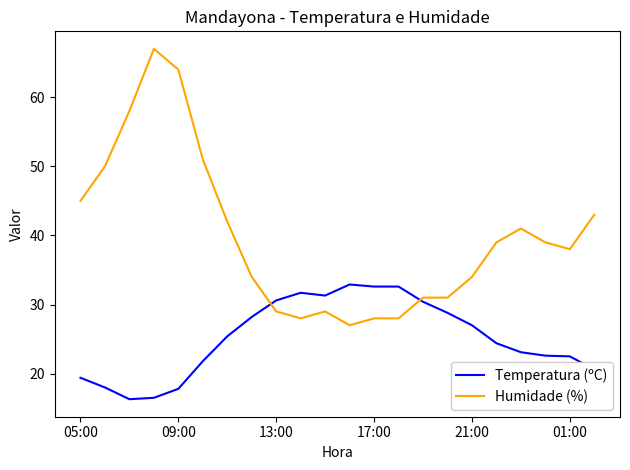

What is the maximum value for Temperatura (ºC)?

32.9